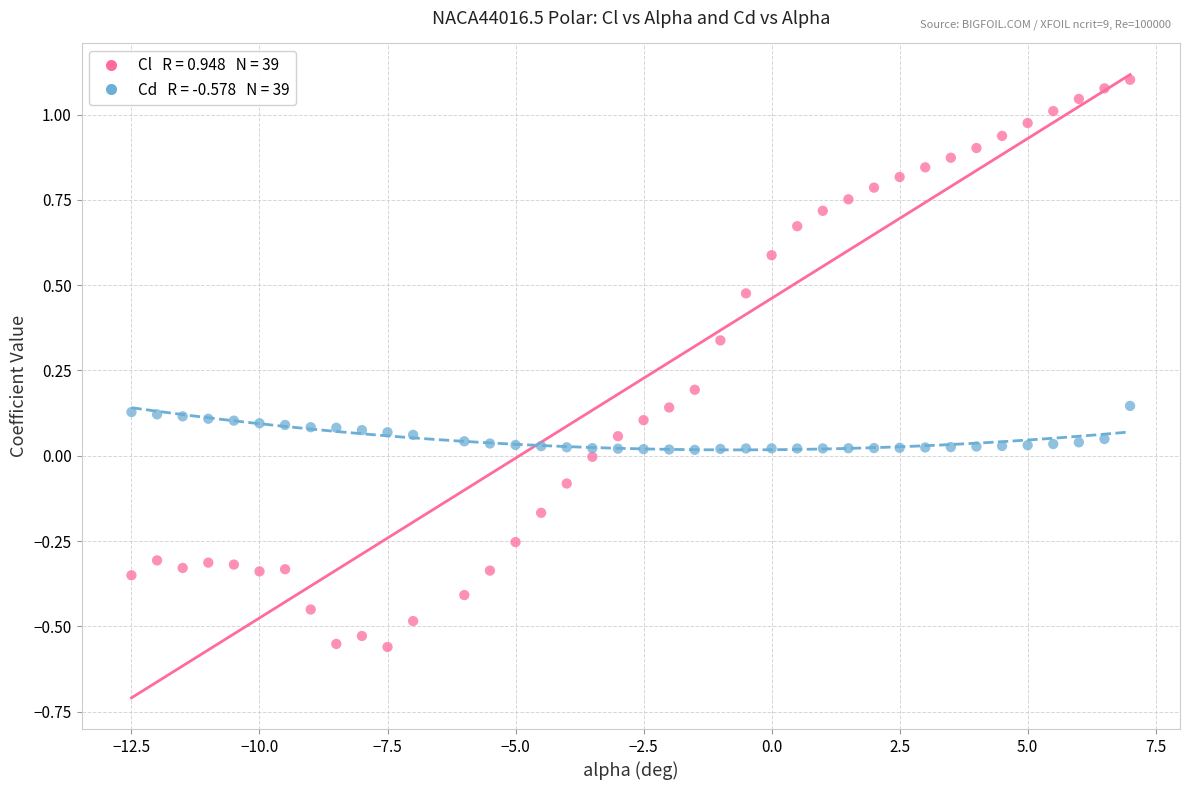

Across all data points, what is the range of Y values (max minus min)?

1.7